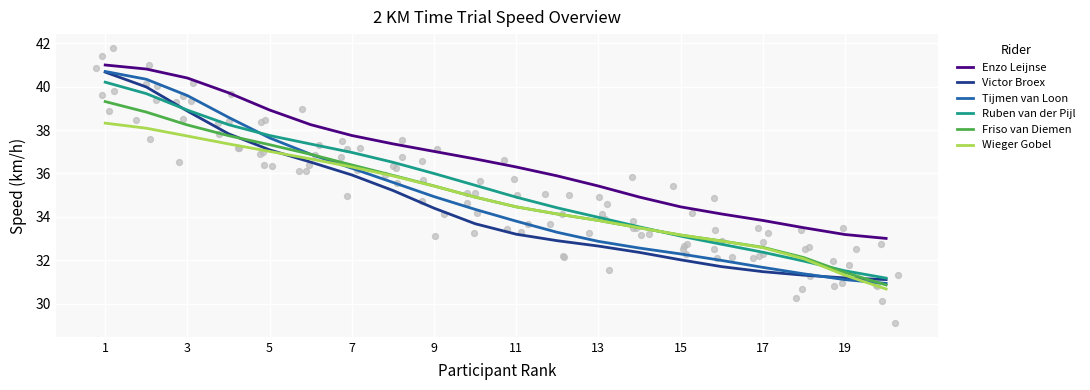

Is the value of Enzo Leijnse at 13 greater than the value of Friso van Diemen at 13?

Yes